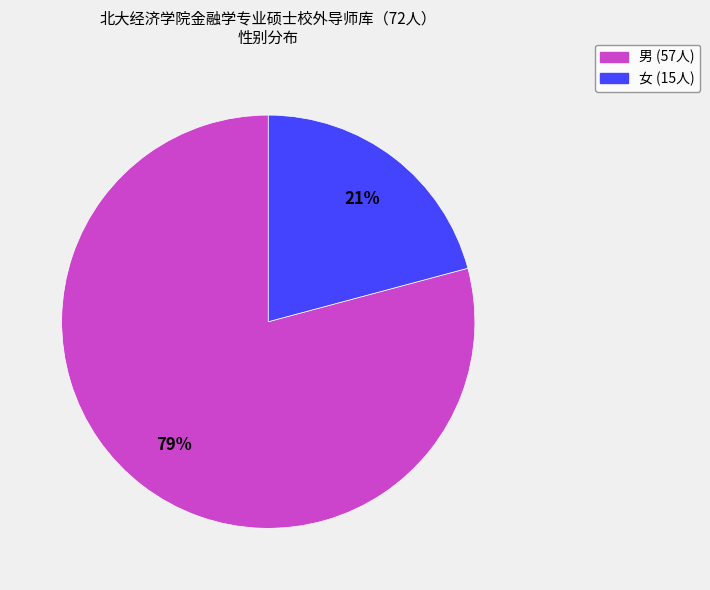

To the nearest percent, what is the average slice percentage?

50%